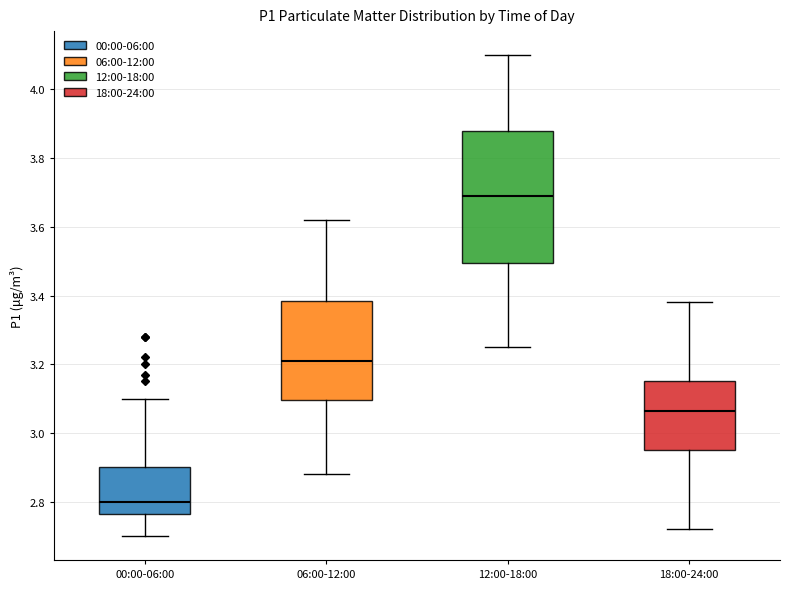

Where does the median line of the box for 06:00-12:00 sit on the y-axis? The values are not printed on the chart, so give them approximately, as read against the axis.

3.22